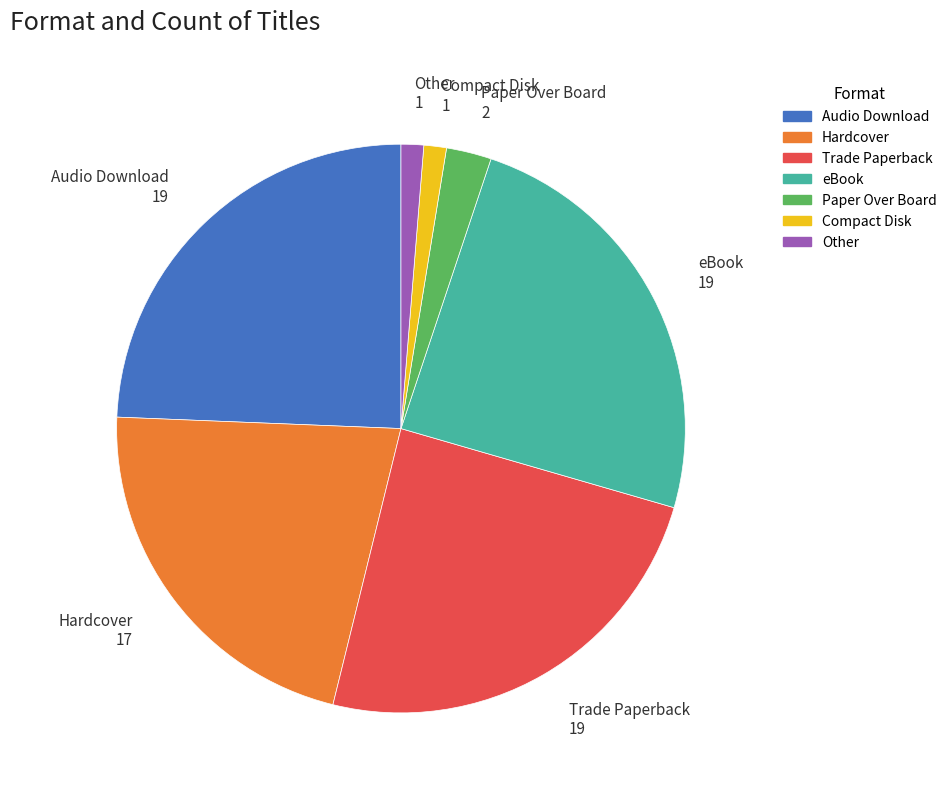

How many slices are in this pie chart?

7